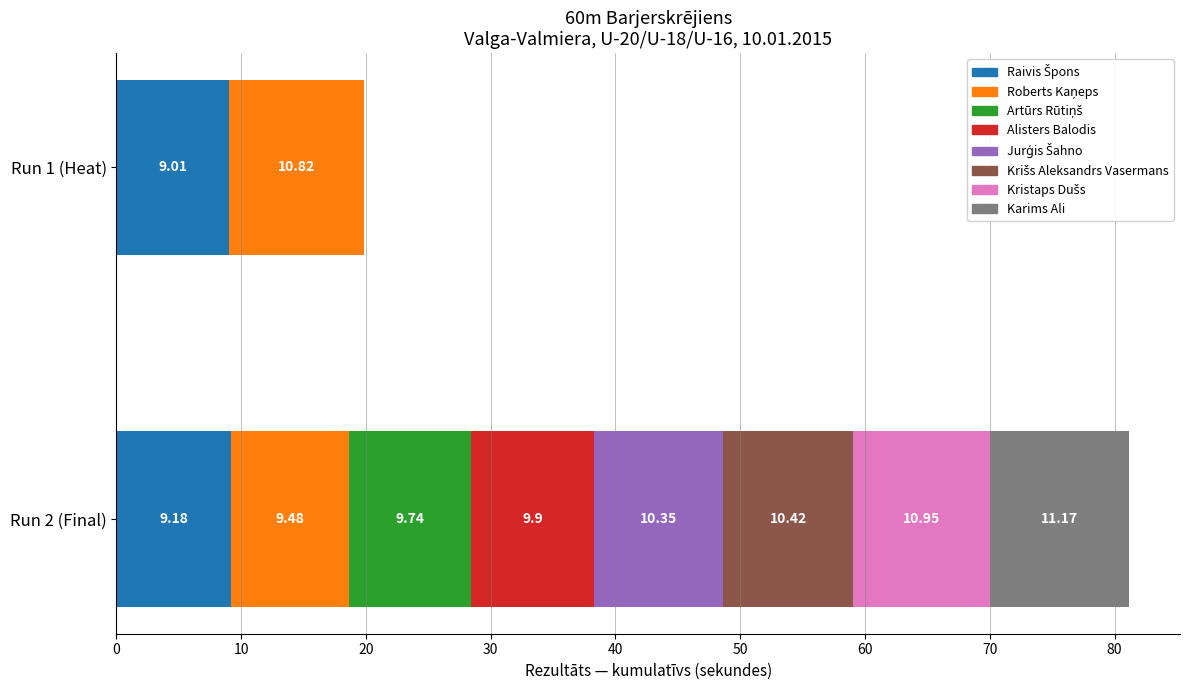

What is the label of the 3rd bar from the right?

Krišs Aleksandrs Vasermans